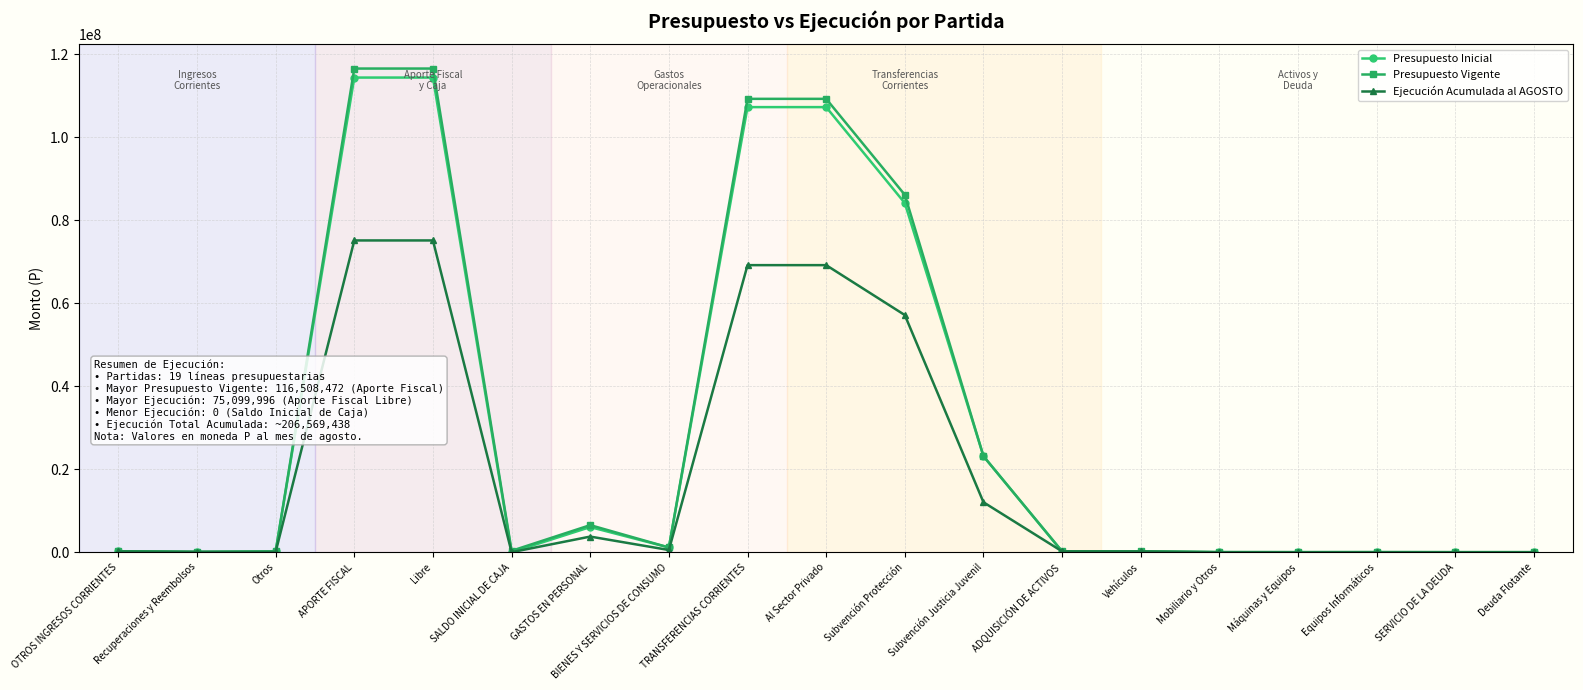

Which series has the largest range (max minus min)?

Presupuesto Vigente